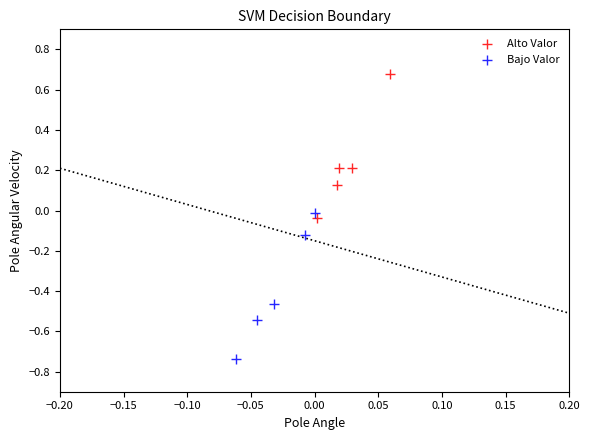

Which series contains the highest Y value?

Alto Valor